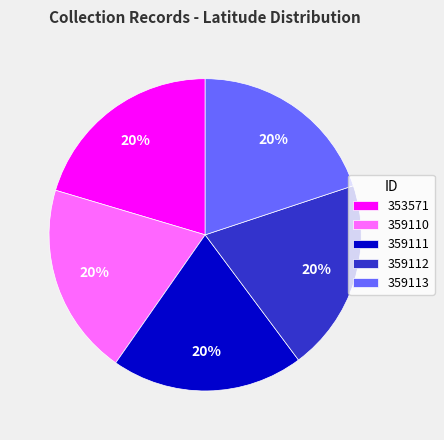

Is it true that 359110 is 20% of the pie?

True